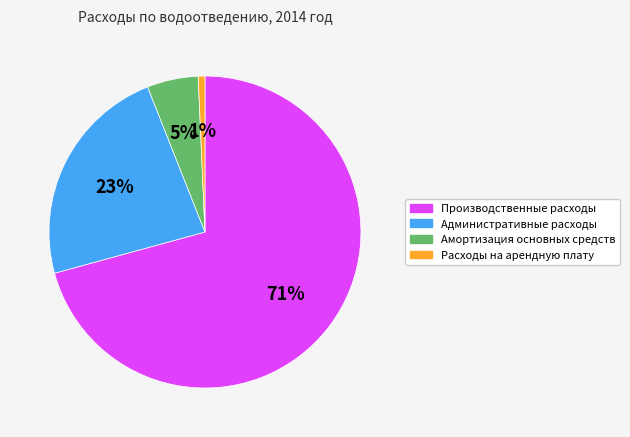

Which category has the biggest portion of the pie?

Производственные расходы